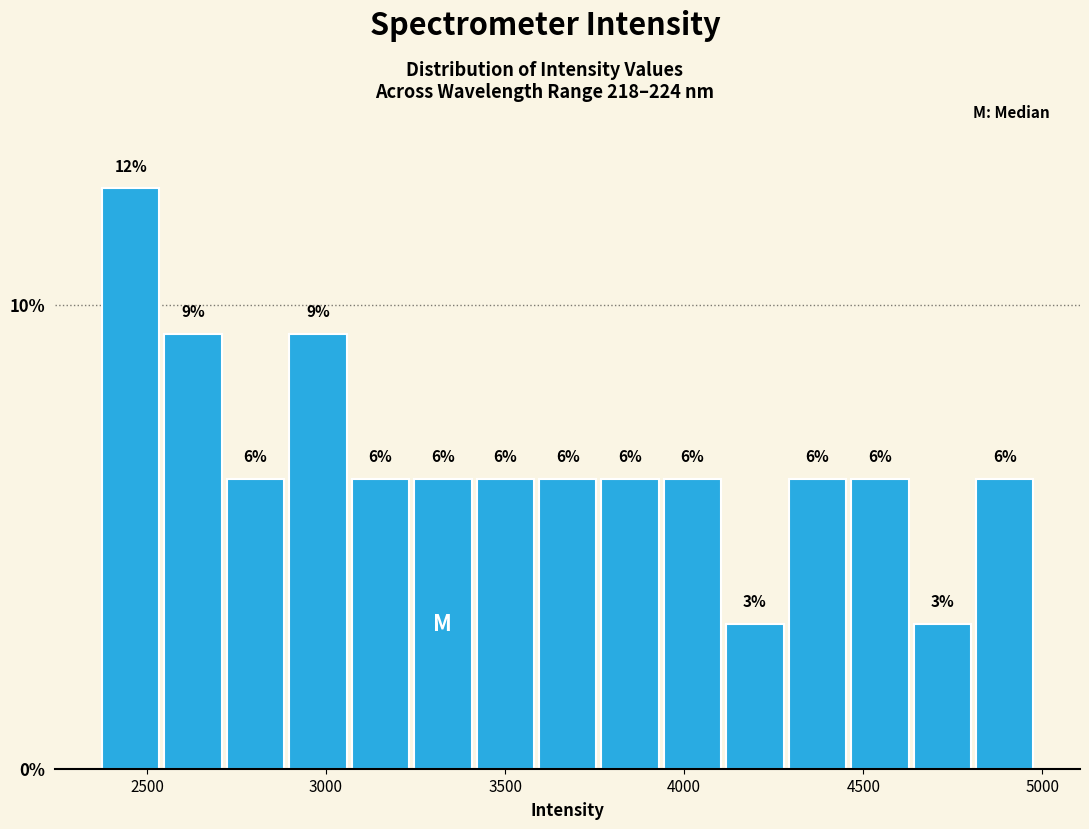

Read against the x-axis, roughly where is the centre of the tallest bar?

2450